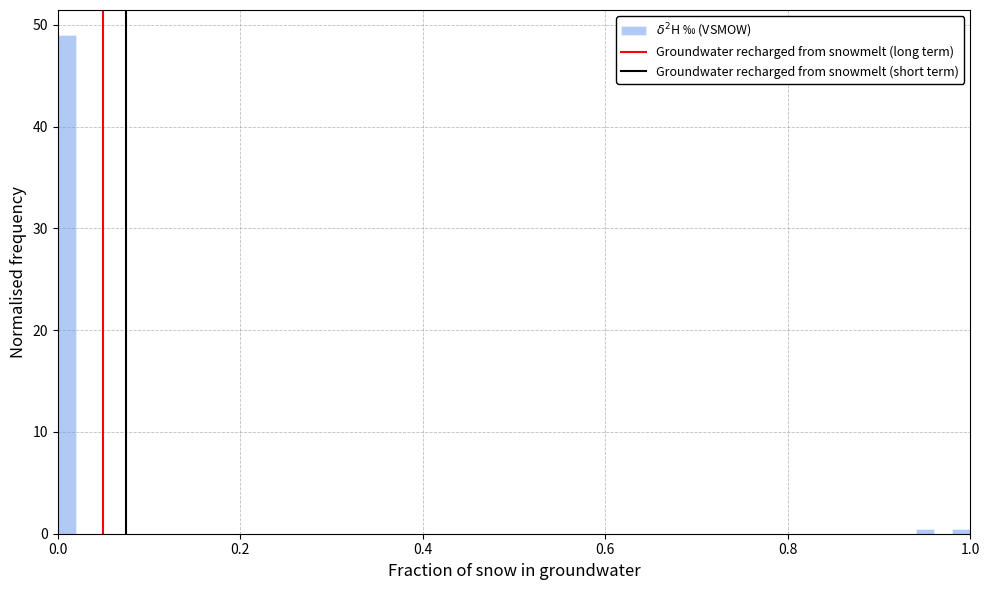

Around what value on the x-axis is the tallest bar? Give the approximate position of its centre, as read against the axis.

0.02